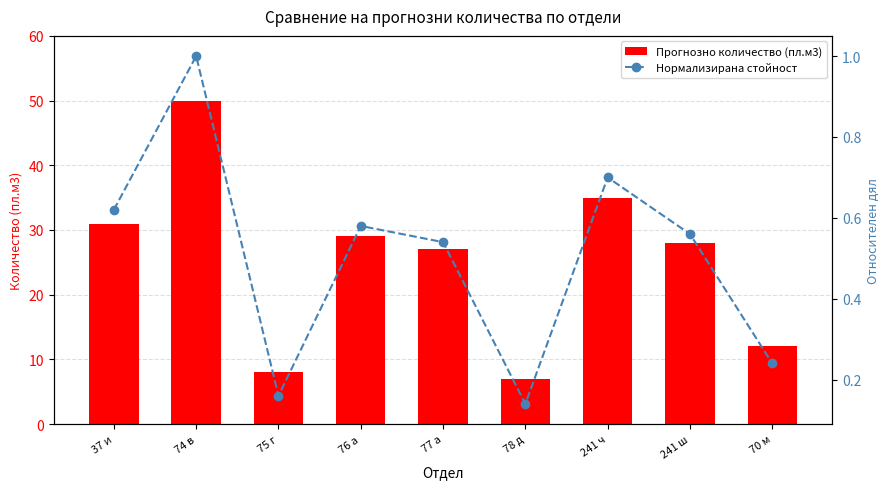

List the labels in order of Нормализирана стойност value, largest first.

74 в, 241 ч, 37 и, 76 а, 241 ш, 77 а, 70 м, 75 г, 78 д